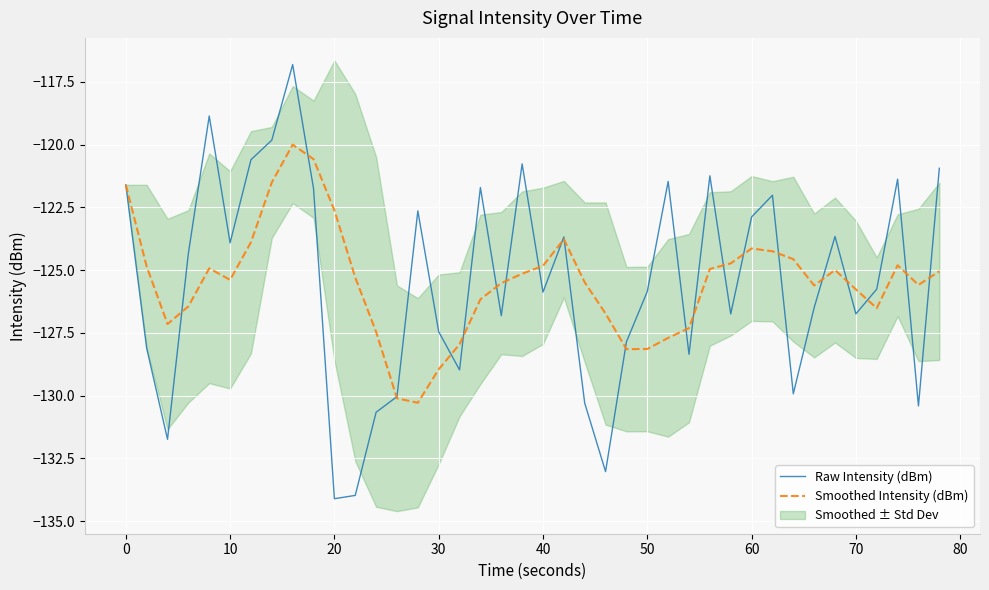

What is the value of the Raw Intensity (dBm) point at the 2nd from the left?

-128.1